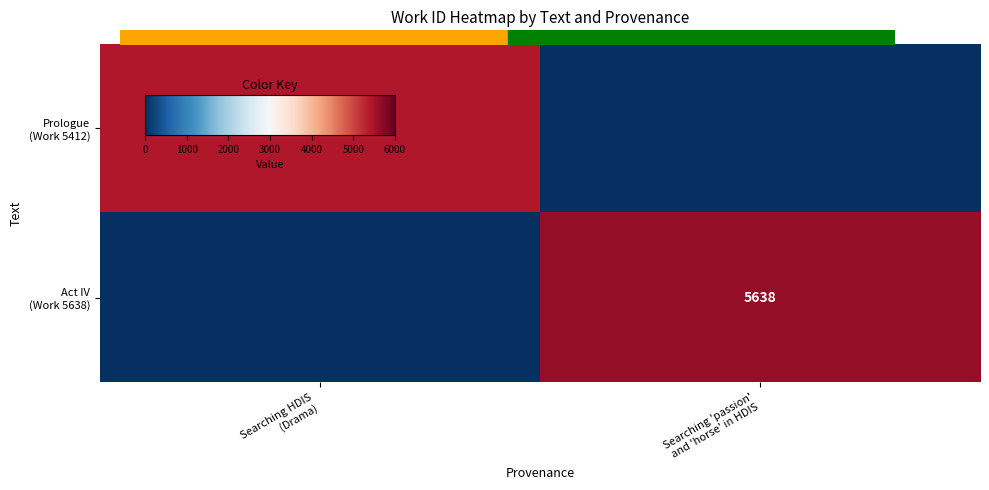

What is the sum of all Act IV (Work 5638) values?

5638